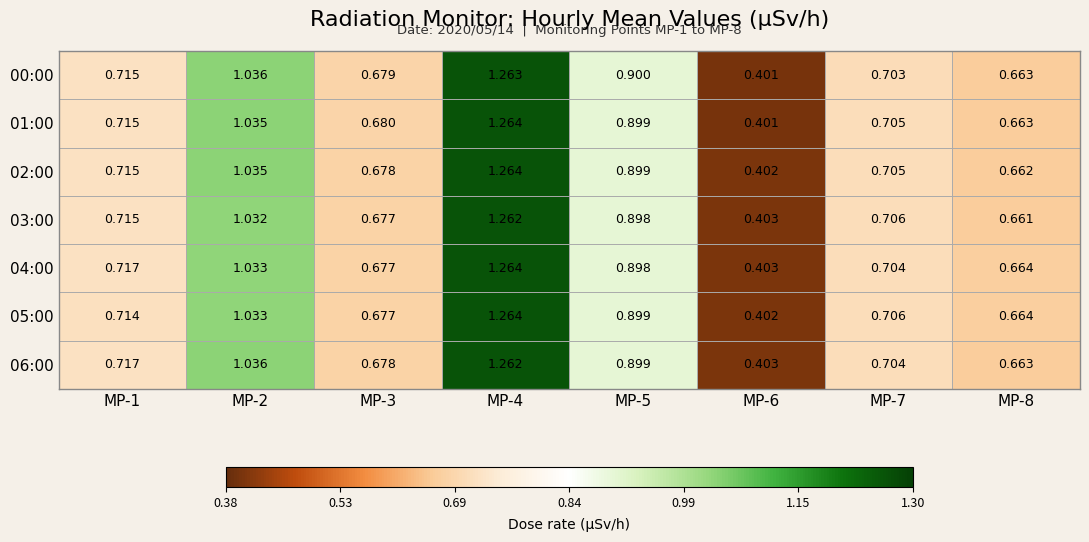

Count the number of categories in the chart.

8